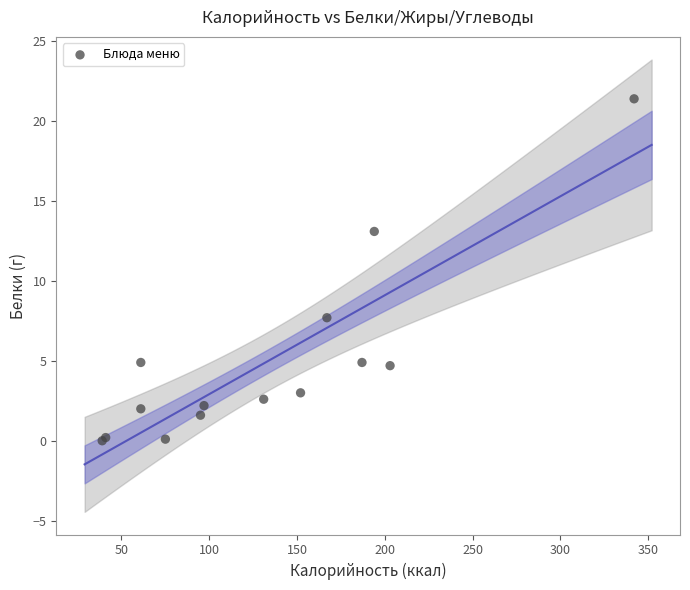

What Y value in the scatter plot is closest to 10?

7.7